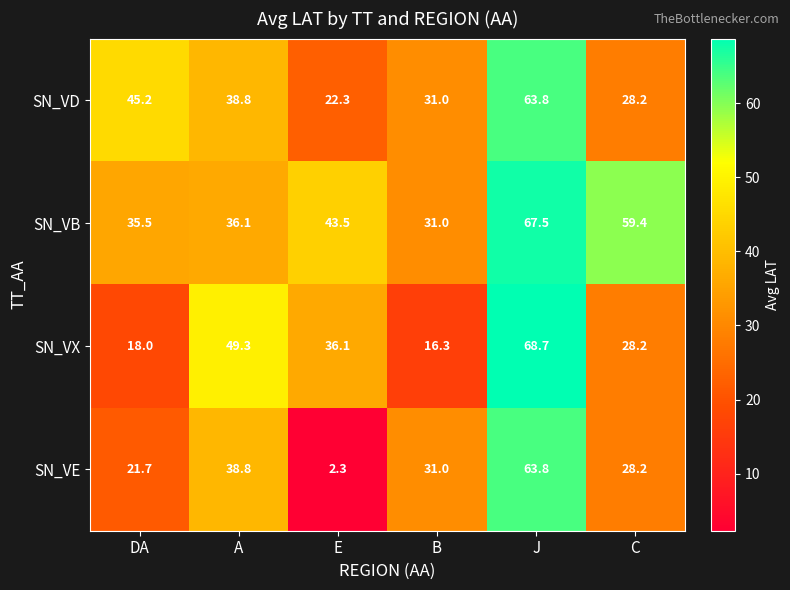

How many series are shown in this chart?

4